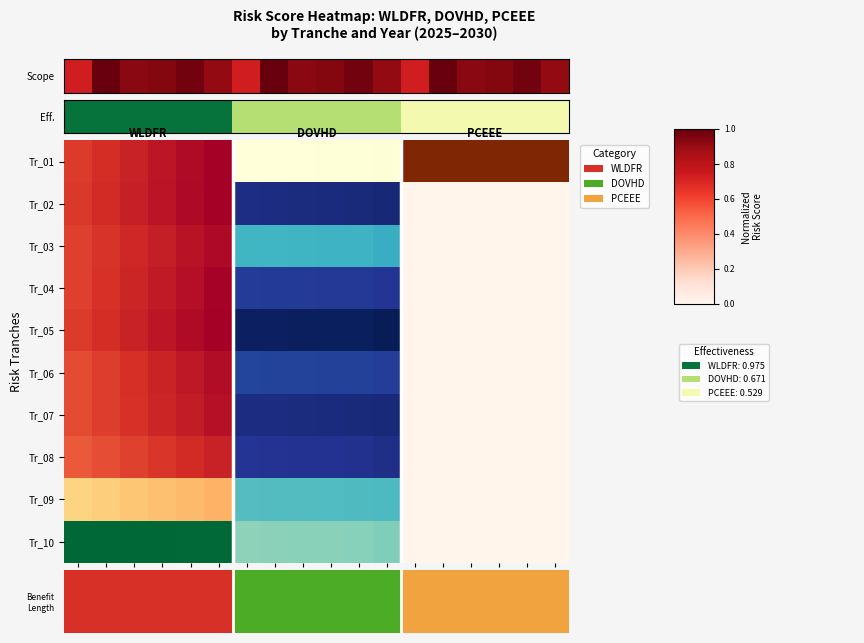

What is the sum of all values?

13.1